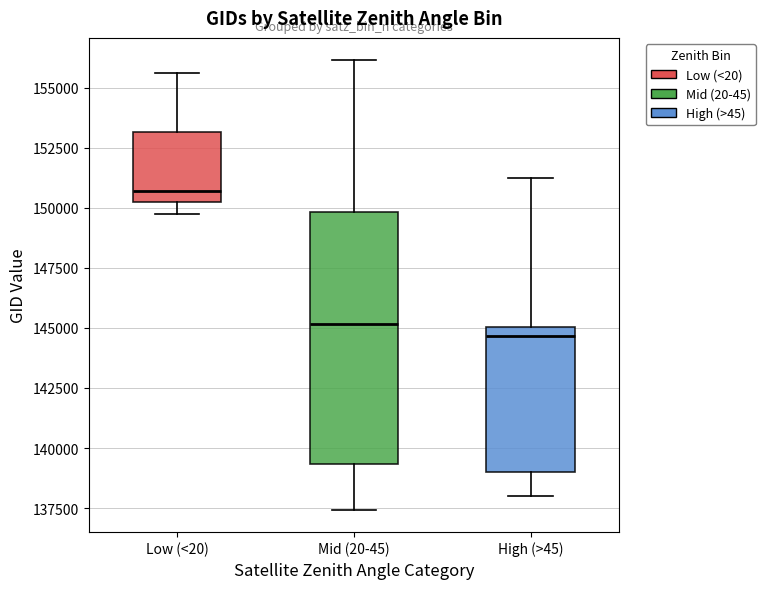

Reading left to right, transcribe this box plot: for each box, give where its median line is, the range the box spans, and where its two whiskers end, as read against the y-axis. The values are not printed on the chart, so give them approximately, as read against the axis.

Low (<20): median 150500, box 150000 to 153000, whiskers 150000 (just below the box's lower edge) to 155500
Mid (20-45): median 145000, box 139500 to 150000, whiskers 137500 to 156000
High (>45): median 144500, box 139000 to 145000, whiskers 138000 to 151000